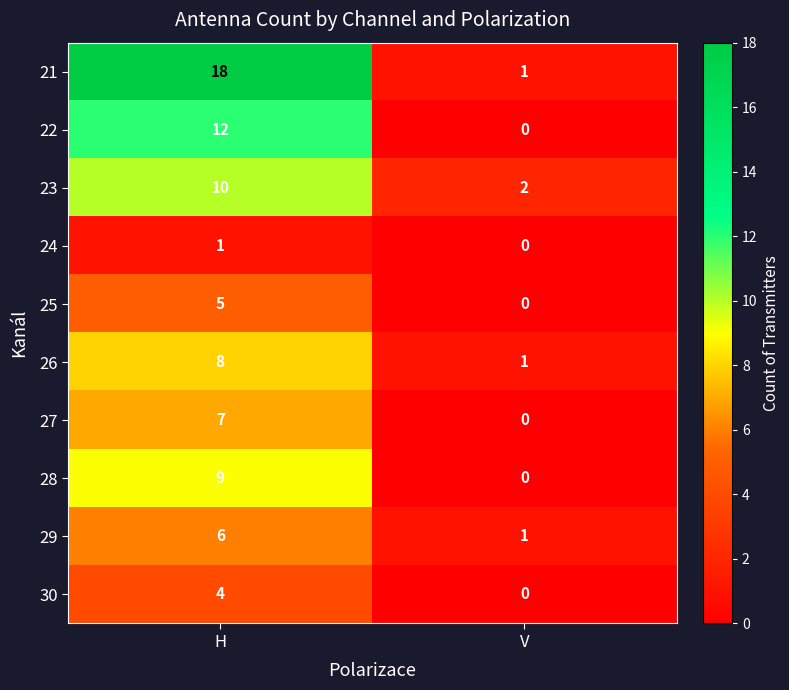

What is the sum of the 27 values at H and V?

7